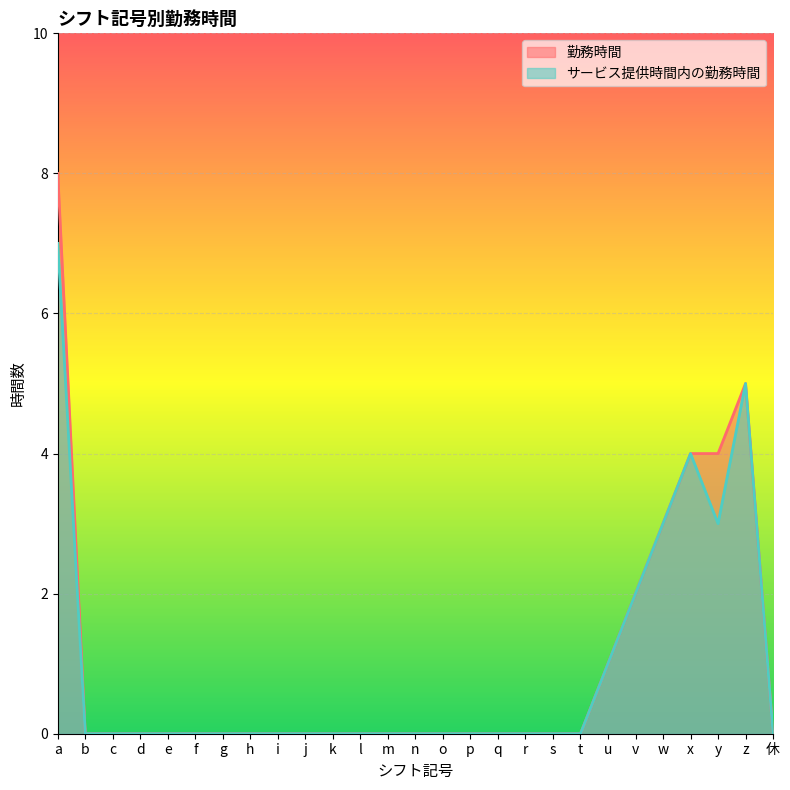

What is the difference between the 勤務時間 values at w and y?

1